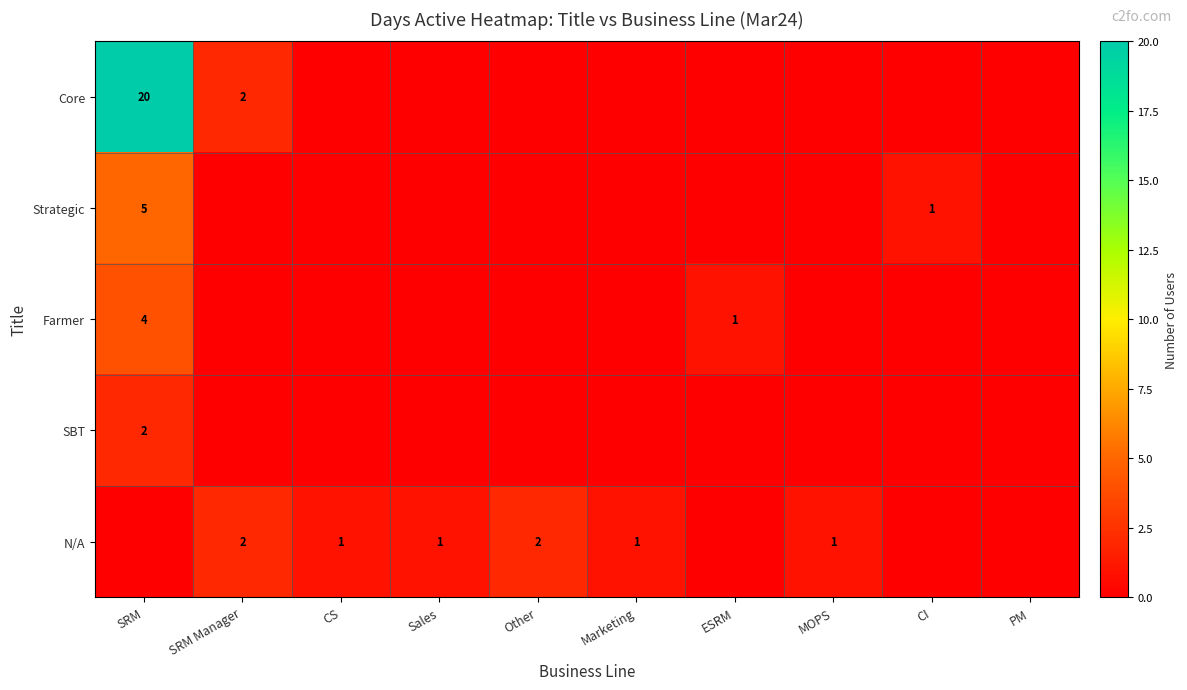

The N/A series shows 1 at Marketing. True or false?

True